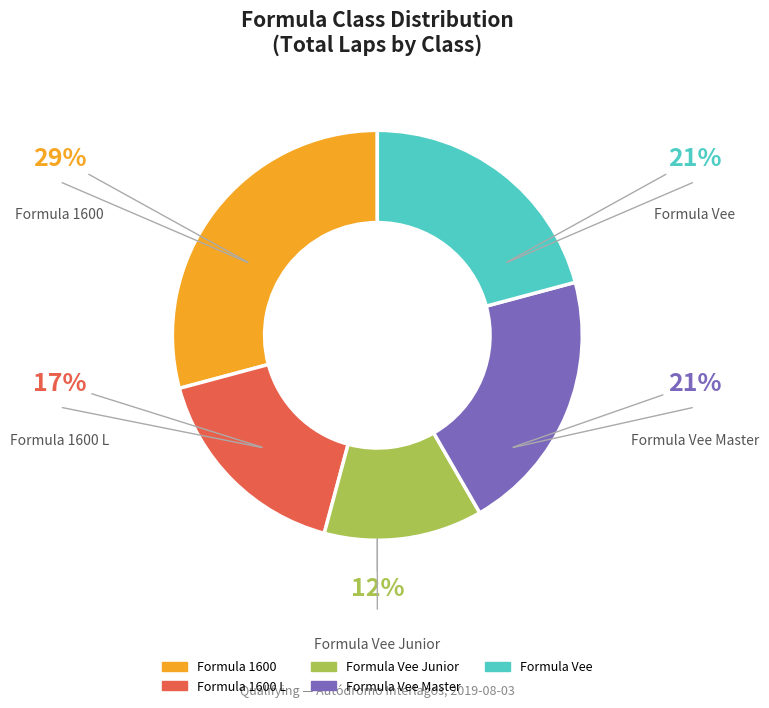

Which category has the smallest portion of the pie?

Formula Vee Junior